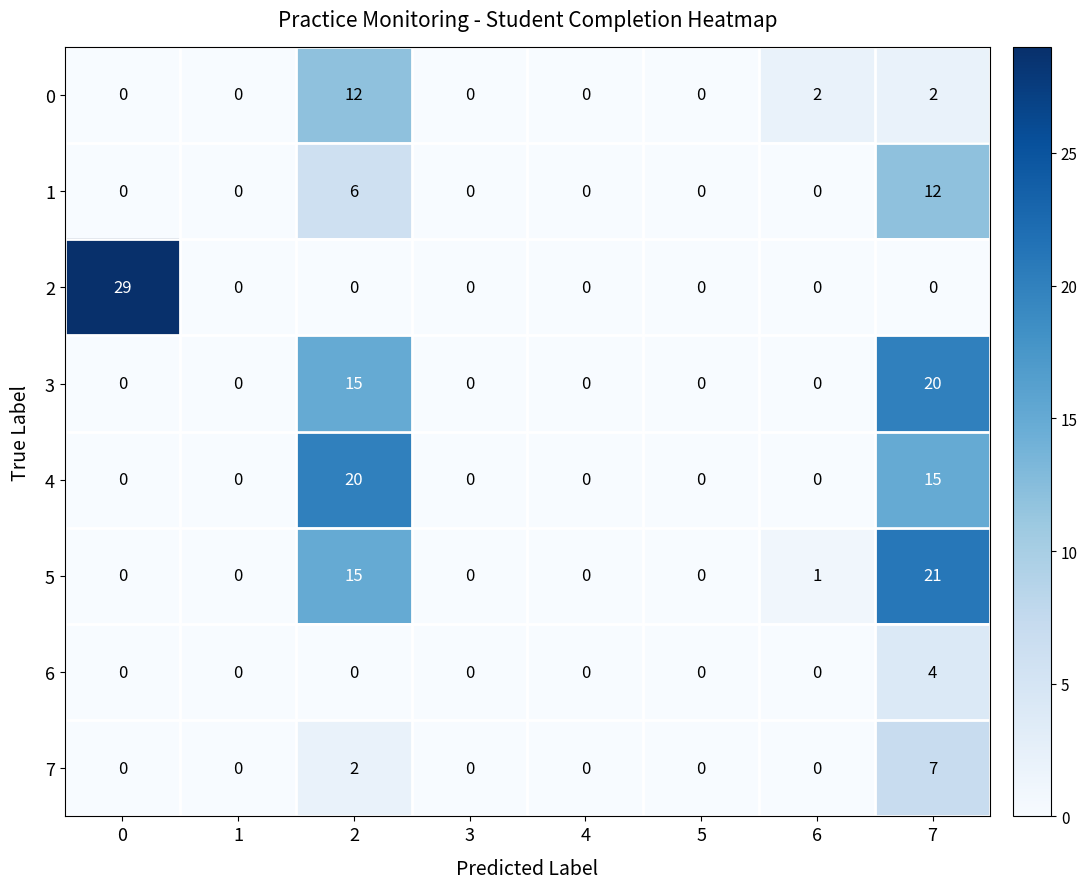

What is the sum of all 2 values?

29